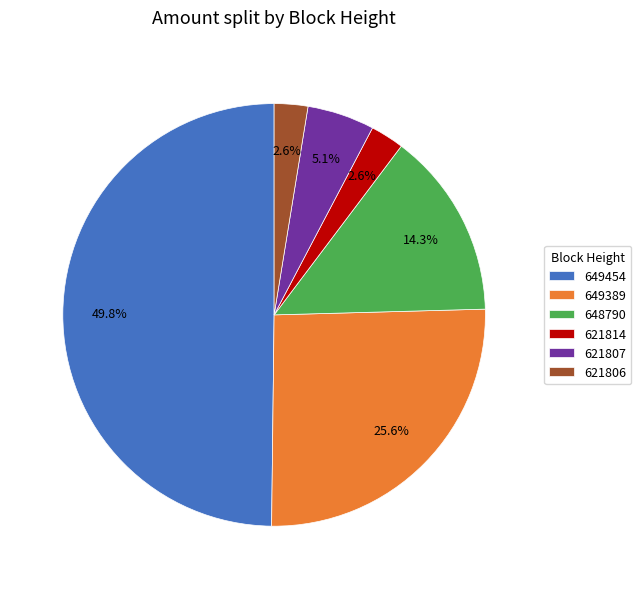

What percentage do 621807 and 621814 together represent?

7.7%